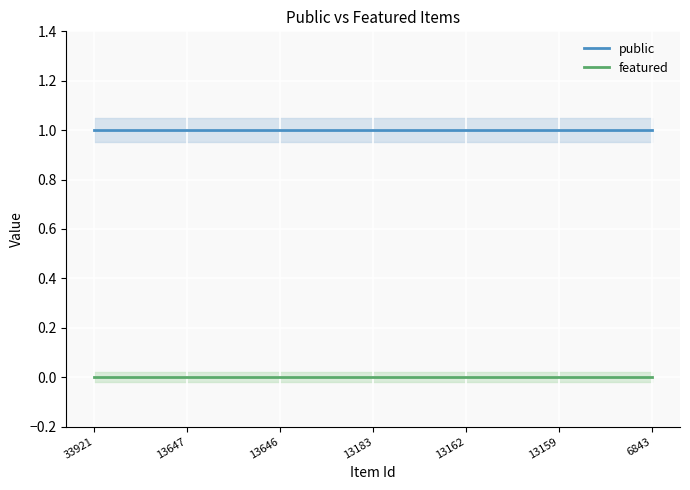

Which series has the largest range (max minus min)?

public